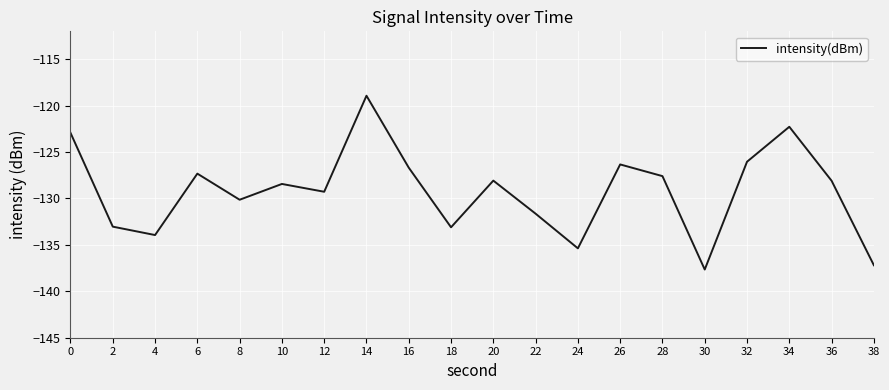

What is the greatest value displayed?

-118.9